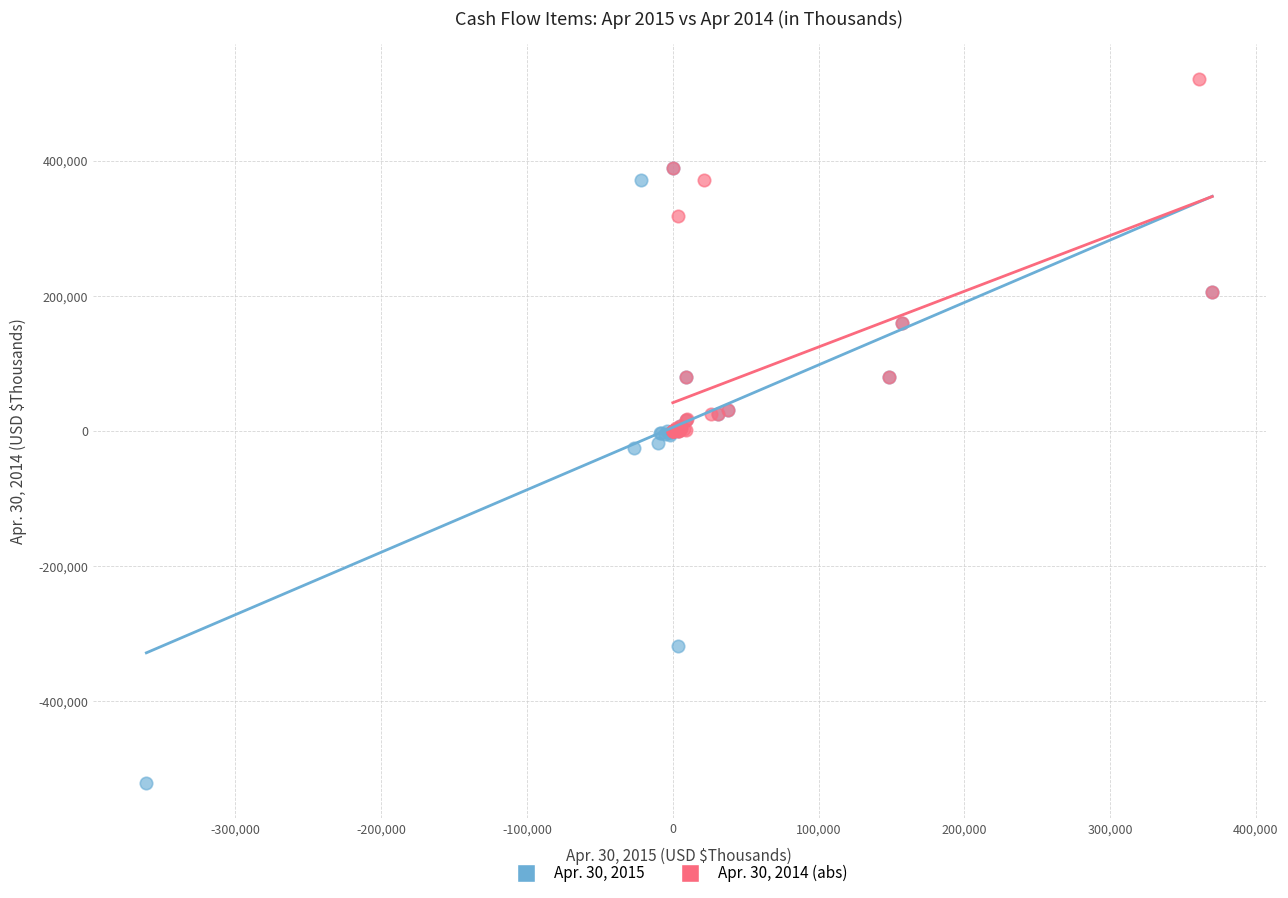

Which series has the widest spread of Y values?

Apr. 30, 2015